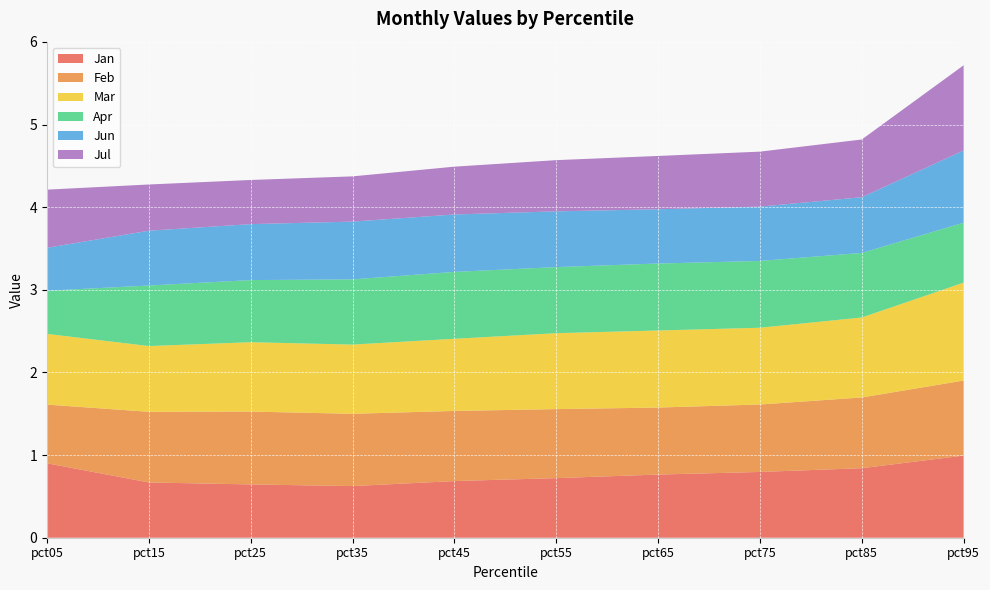

Reading right to left, transcribe all the data shown in this chart.

Jan: pct95=1.0	pct85=0.8	pct75=0.8	pct65=0.8	pct55=0.7	pct45=0.7	pct35=0.6	pct25=0.6	pct15=0.7	pct05=0.9
Feb: pct95=0.9	pct85=0.9	pct75=0.8	pct65=0.8	pct55=0.8	pct45=0.8	pct35=0.9	pct25=0.9	pct15=0.9	pct05=0.7
Mar: pct95=1.2	pct85=1.0	pct75=0.9	pct65=0.9	pct55=0.9	pct45=0.9	pct35=0.8	pct25=0.8	pct15=0.8	pct05=0.9
Apr: pct95=0.7	pct85=0.8	pct75=0.8	pct65=0.8	pct55=0.8	pct45=0.8	pct35=0.8	pct25=0.8	pct15=0.7	pct05=0.5
Jun: pct95=0.9	pct85=0.7	pct75=0.7	pct65=0.7	pct55=0.7	pct45=0.7	pct35=0.7	pct25=0.7	pct15=0.7	pct05=0.5
Jul: pct95=1.0	pct85=0.7	pct75=0.7	pct65=0.6	pct55=0.6	pct45=0.6	pct35=0.5	pct25=0.5	pct15=0.6	pct05=0.7